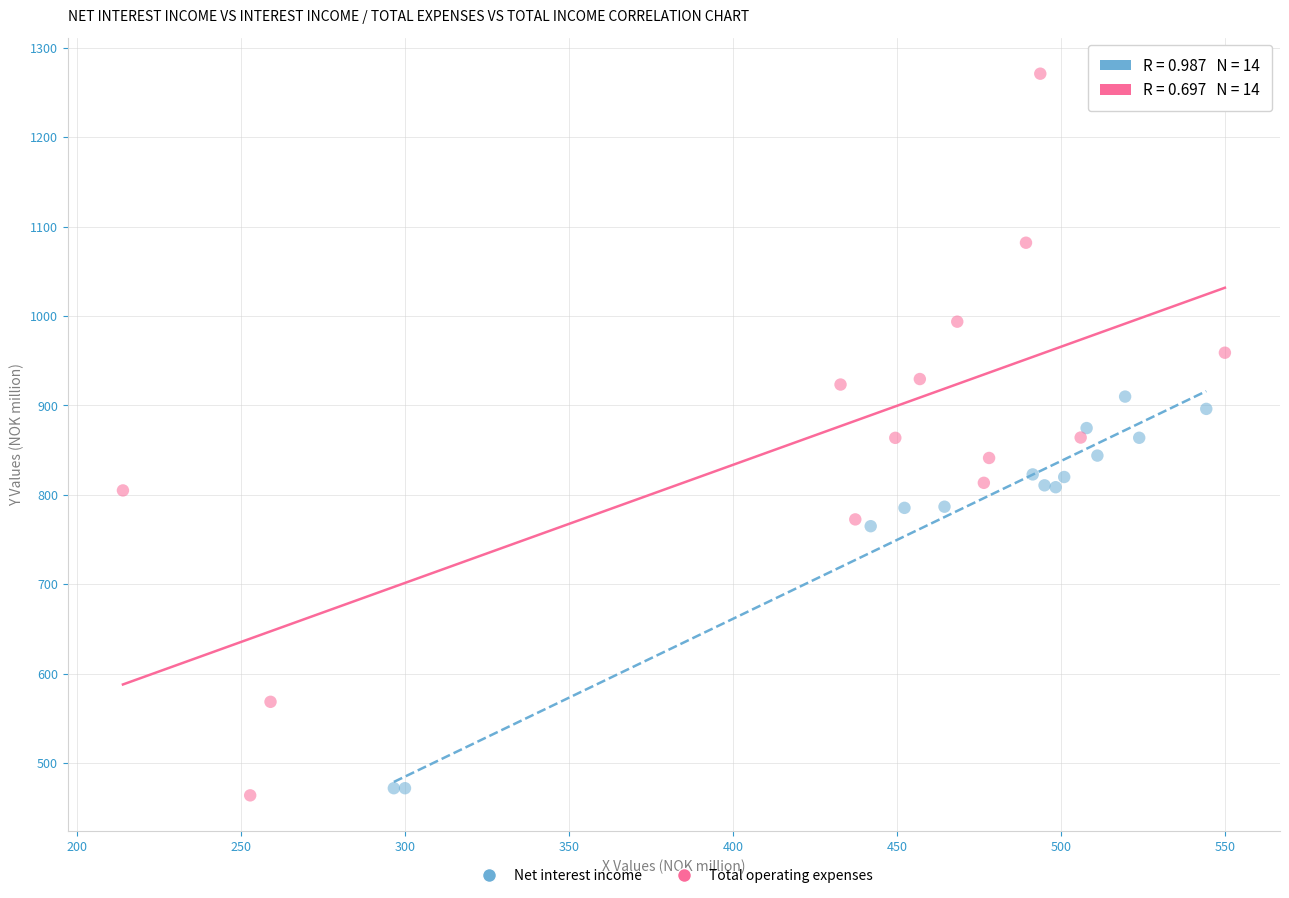

What are all the series names shown in the legend?

Net interest income, Total operating expenses